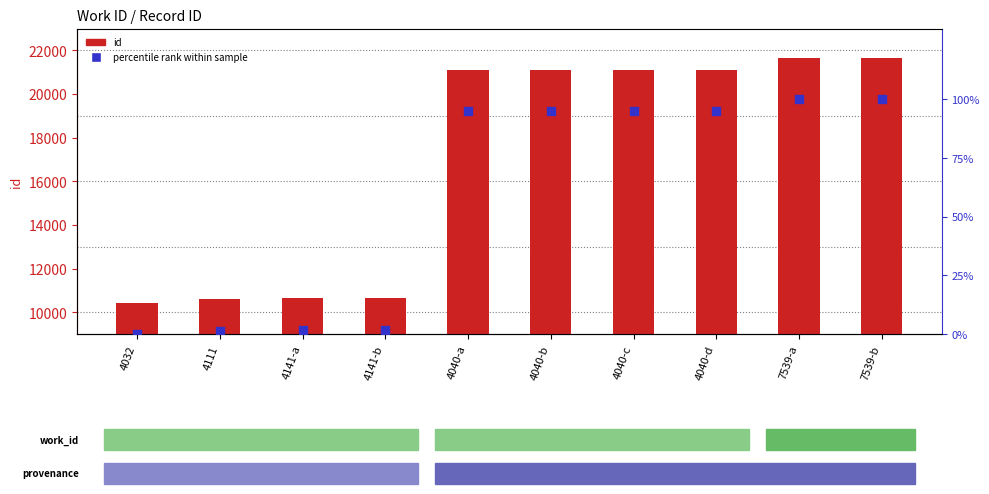

Which series has the largest total across all categories?

id